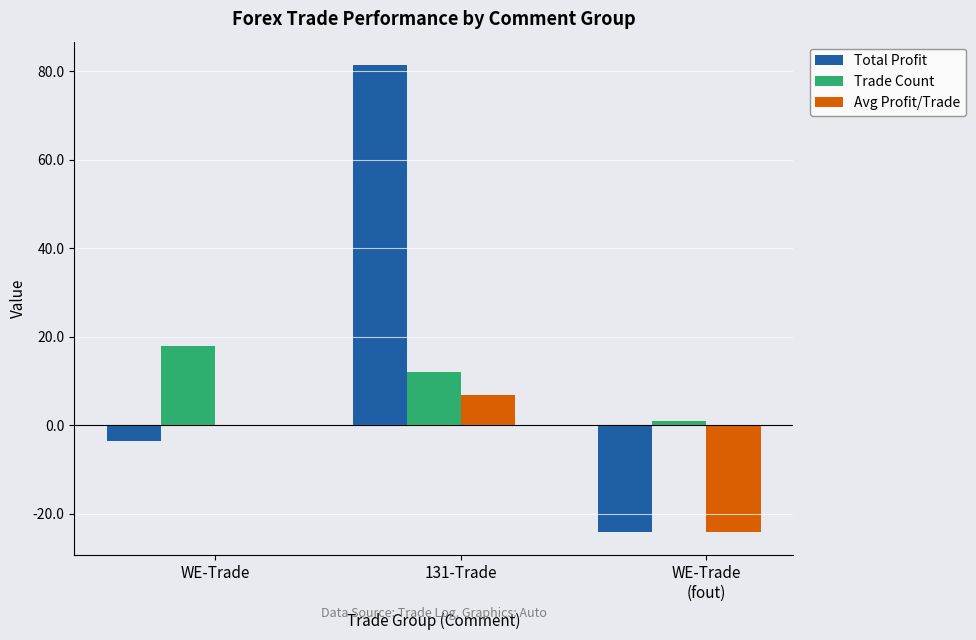

Which label corresponds to the largest value in the chart?

131-Trade